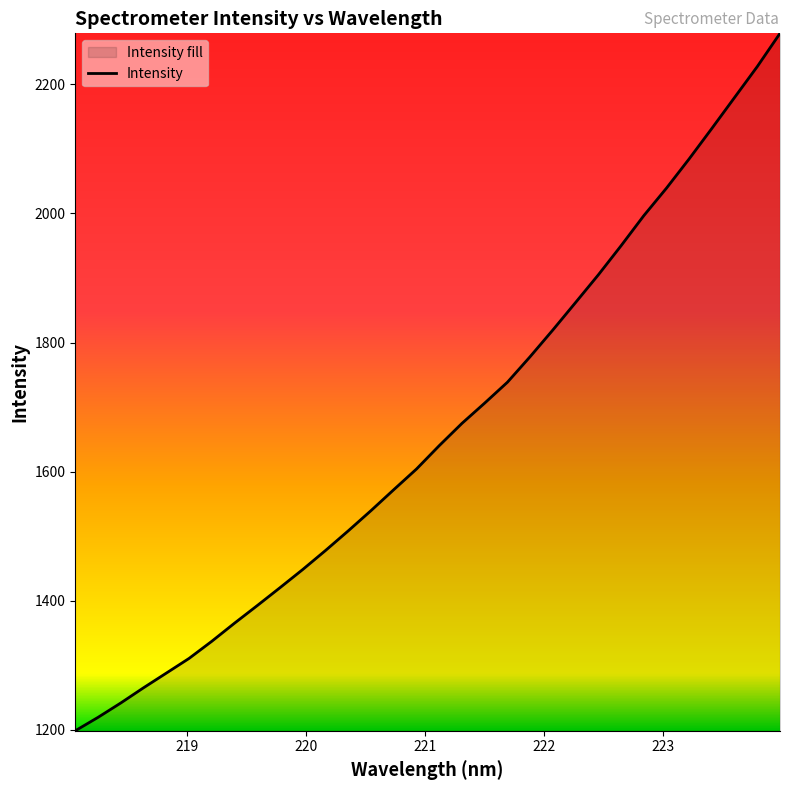

What is the greatest value displayed?

2278.9